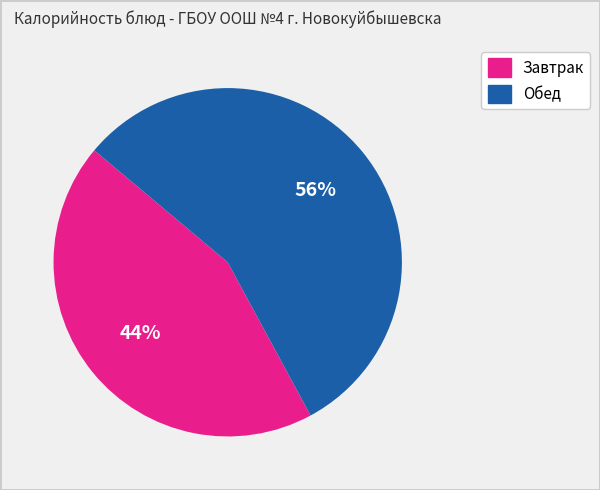

To the nearest percent, what is the average slice percentage?

50%